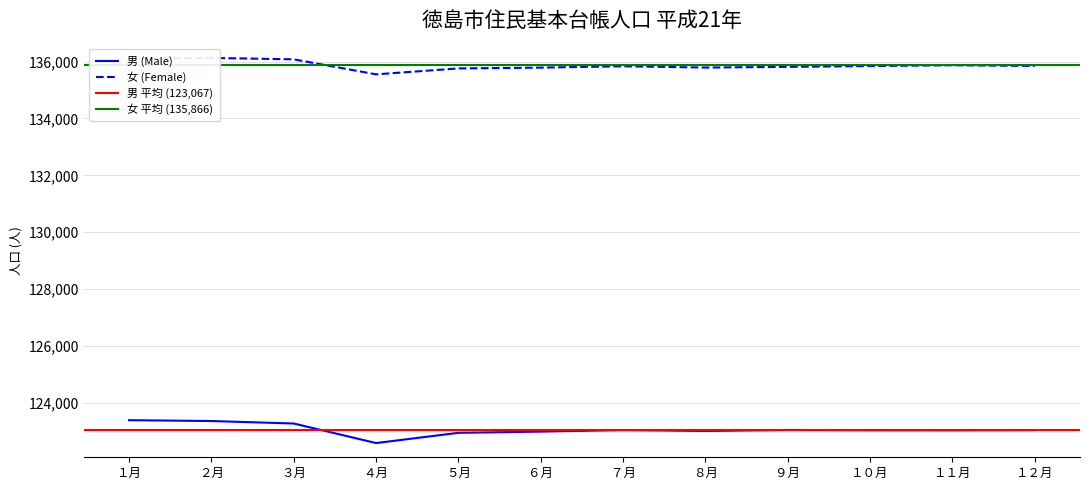

True or false: 女 (Female) and 男 (Male) intersect in this chart.

False